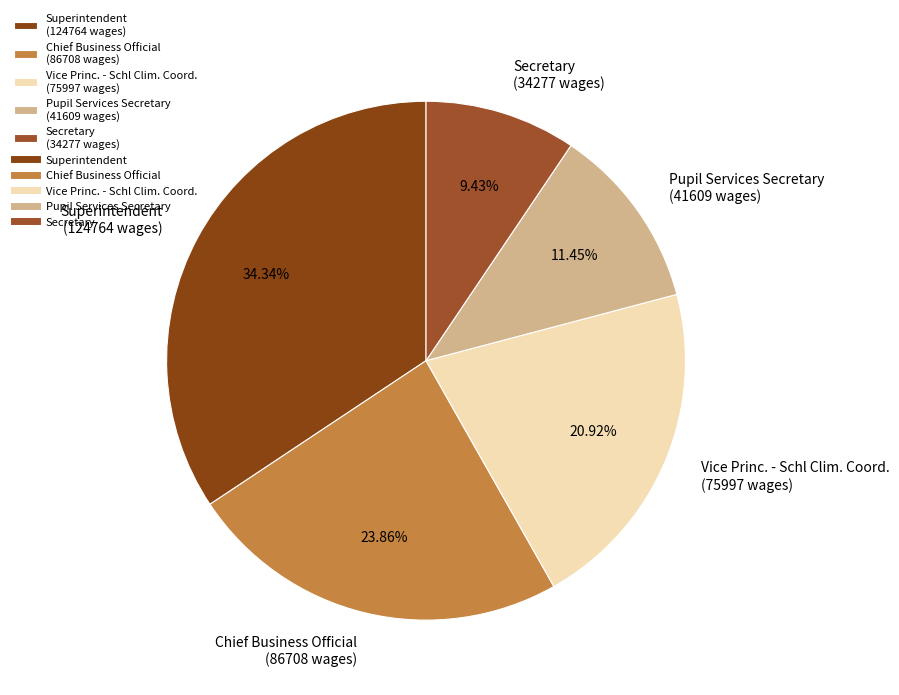

Which category has the biggest portion of the pie?

Superintendent